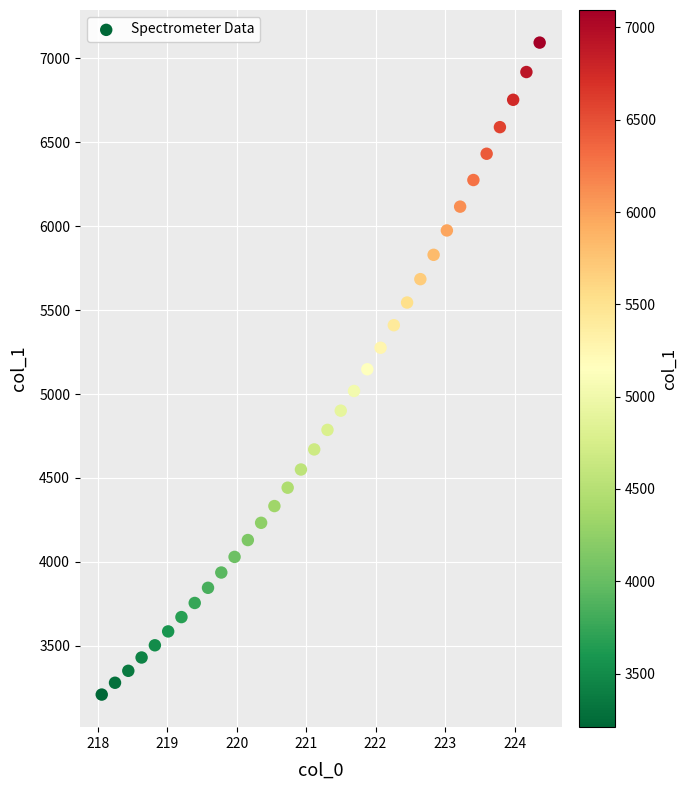

What is the range of X values (max minus min)?

6.3